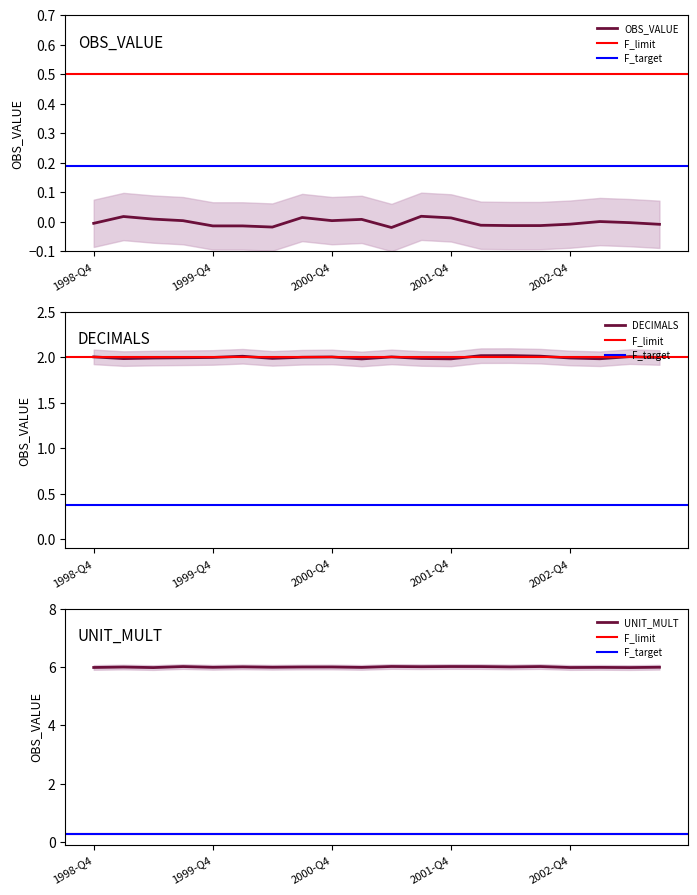

Between 1999-Q1 and 2002-Q2, which series saw the biggest shift?

OBS_VALUE